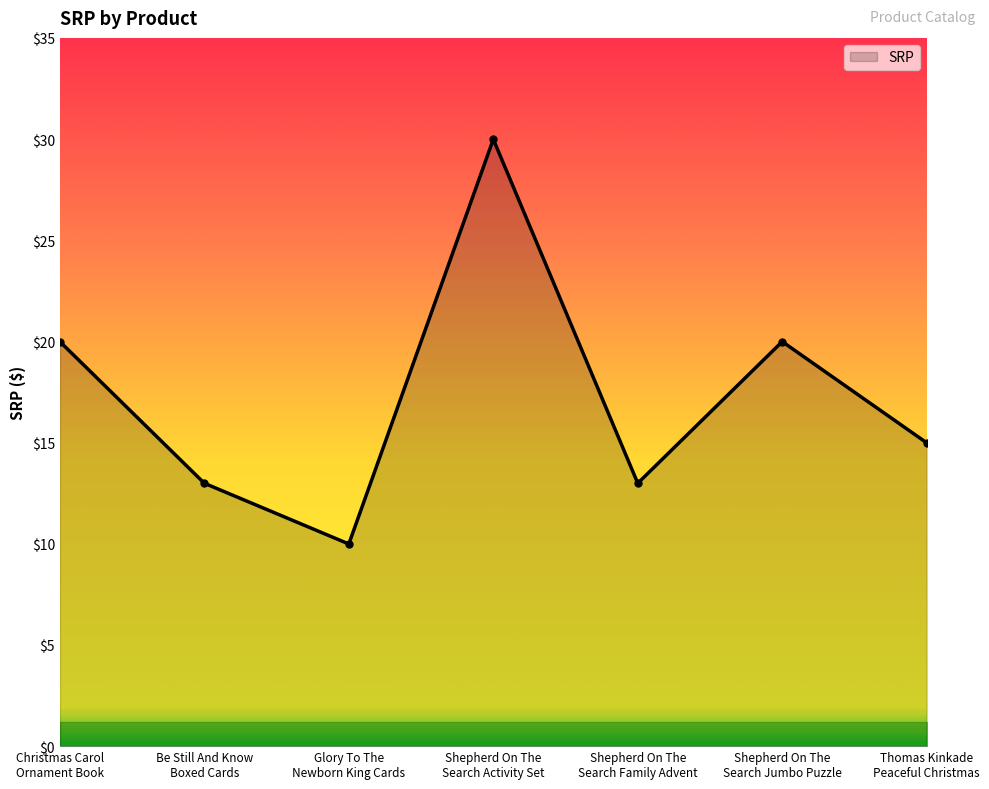

The value at Shepherd On The
Search Family Advent is 13.0. True or false?

True